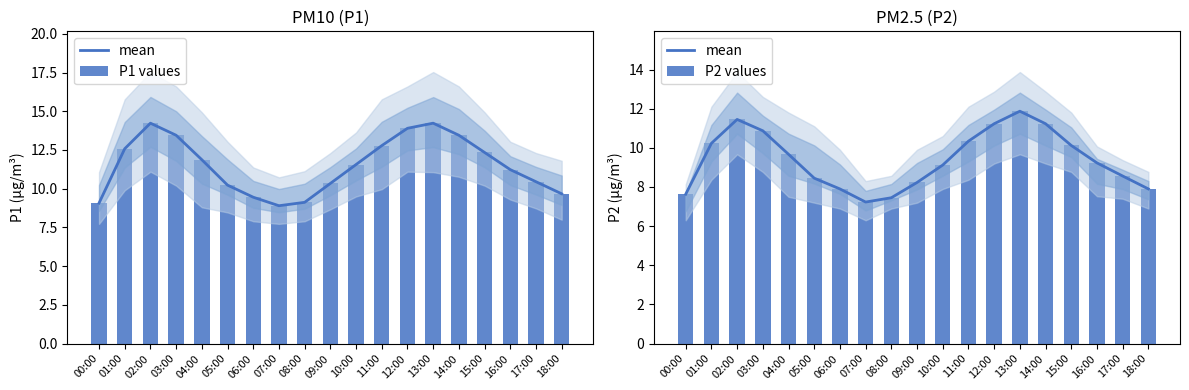

At which category is the sum across all series the highest?

13:00